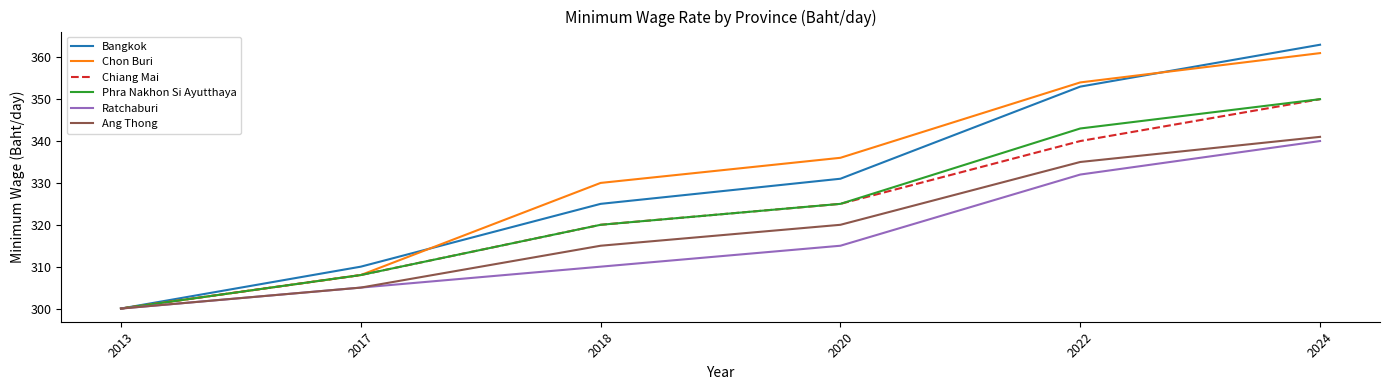

At which label does Phra Nakhon Si Ayutthaya reach its peak?

2024